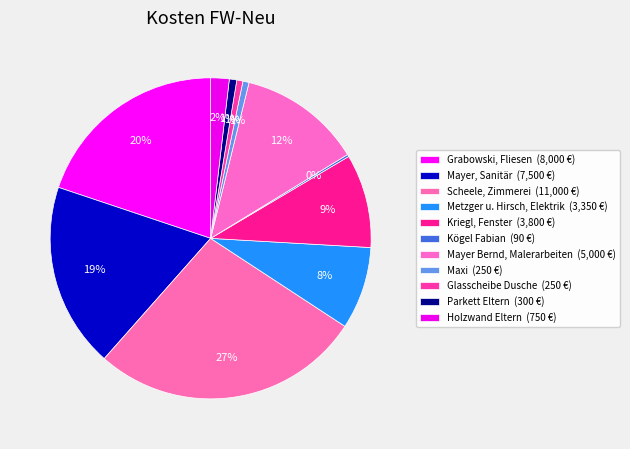

Combined, do Grabowski, Fliesen and Mayer Bernd, Malerarbeiten account for over 50%?

No